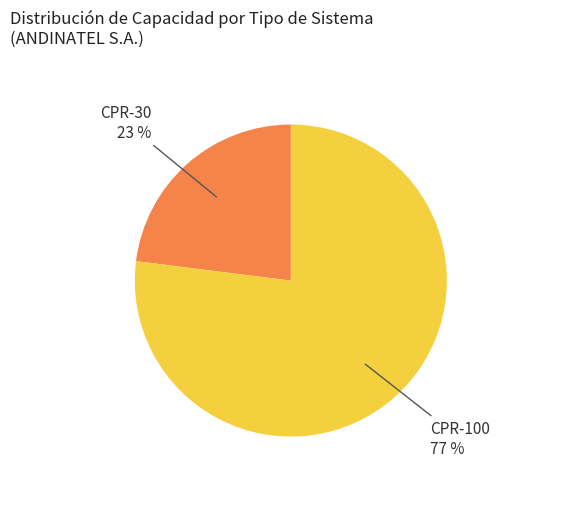

To the nearest percent, what is the average slice percentage?

50%